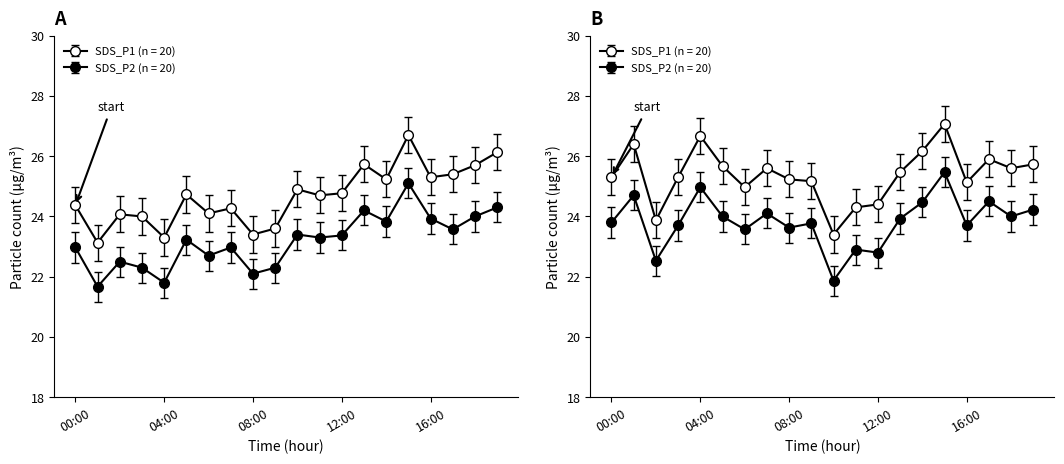

How many data points in SDS_P1 are above 24?

15